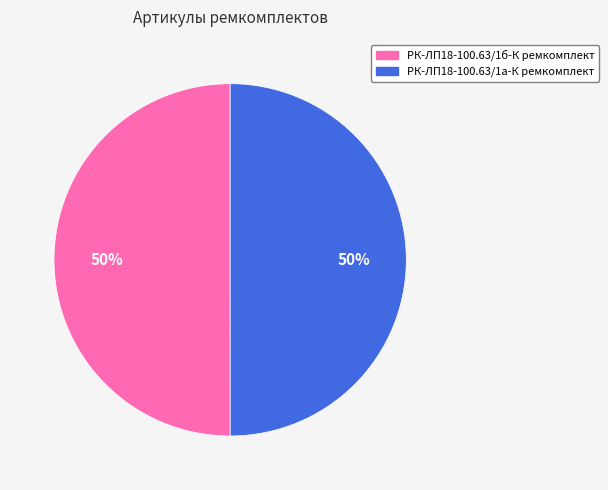

To the nearest percent, what is the combined percentage of РК-ЛП18-100.63/1а-К ремкомплект and РК-ЛП18-100.63/1б-К ремкомплект?

100%